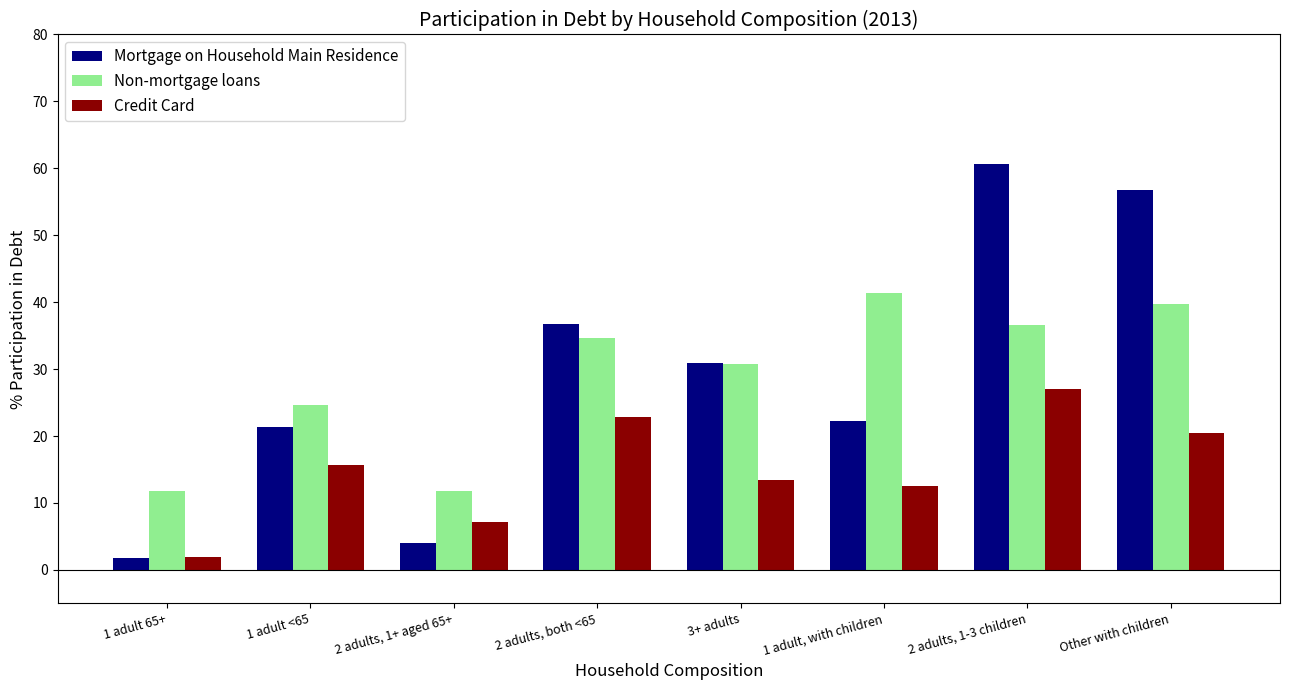

What is the difference between the maximum and minimum values in the Credit Card series?

25.2